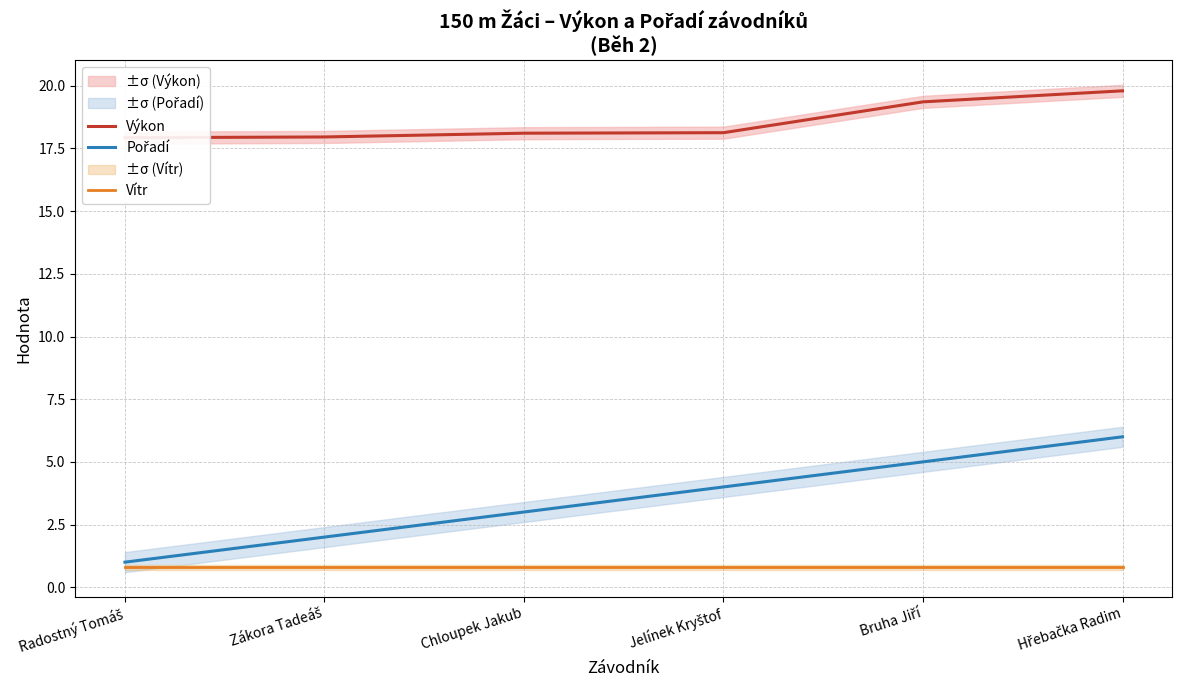

True or false: Vítr has more than 1 interior local peaks.

False